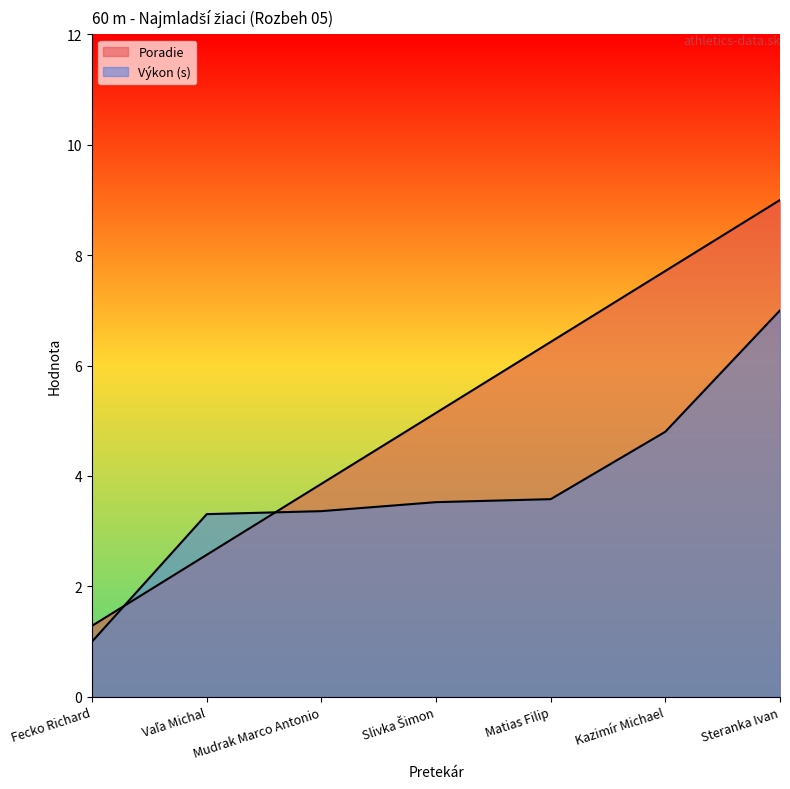

Is the value of Poradie at Fecko Richard greater than the value of Výkon at Vaľa Michal?

No